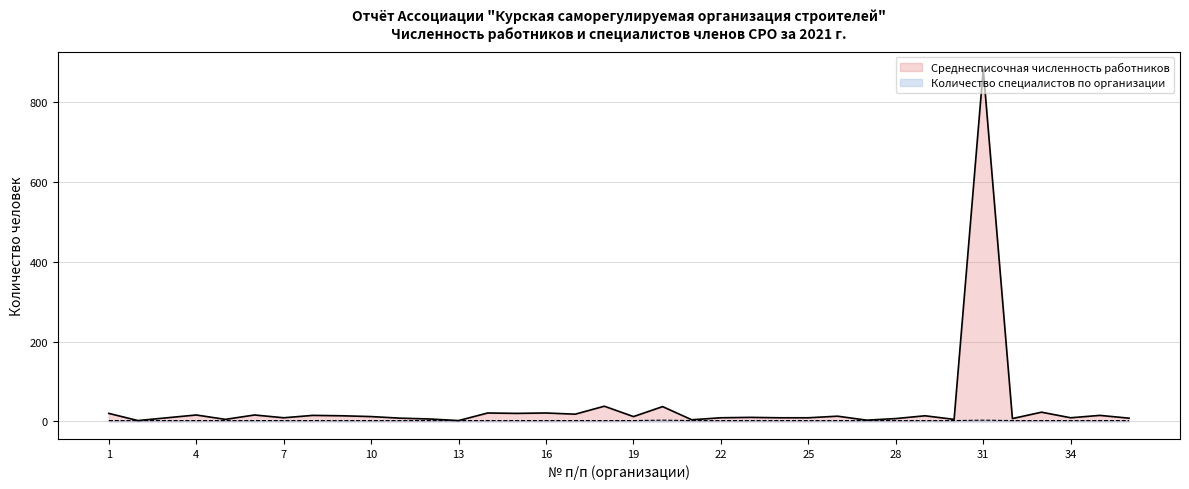

At how many categories does at least one series exceed 783?

1